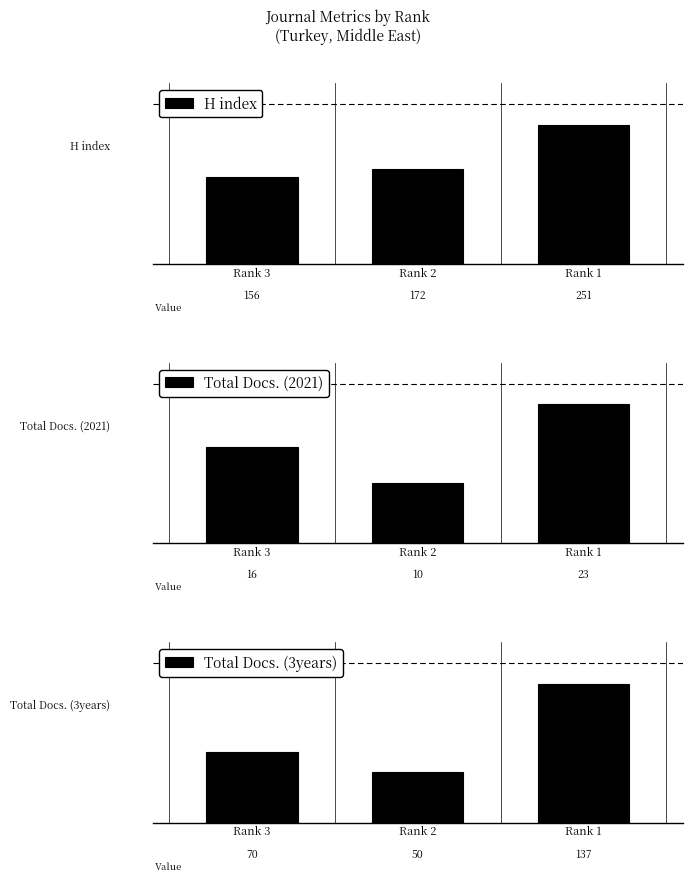

The value of Total Docs. (2021) at Rank 3 is 6. True or false?

False